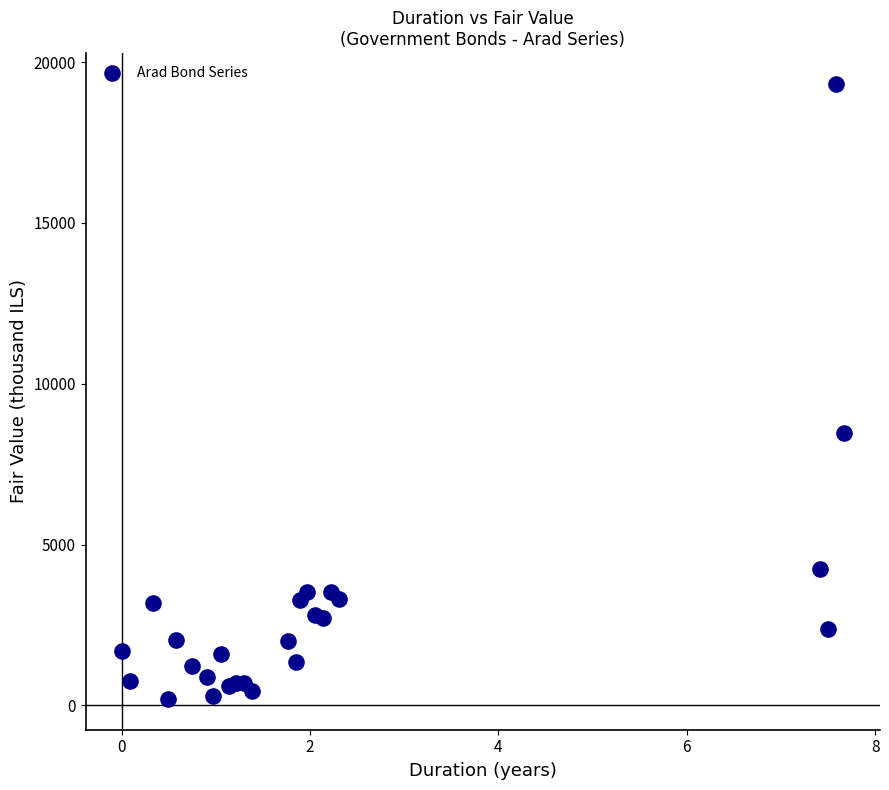

What Y value in the scatter plot is closest to 9760?

8458.8